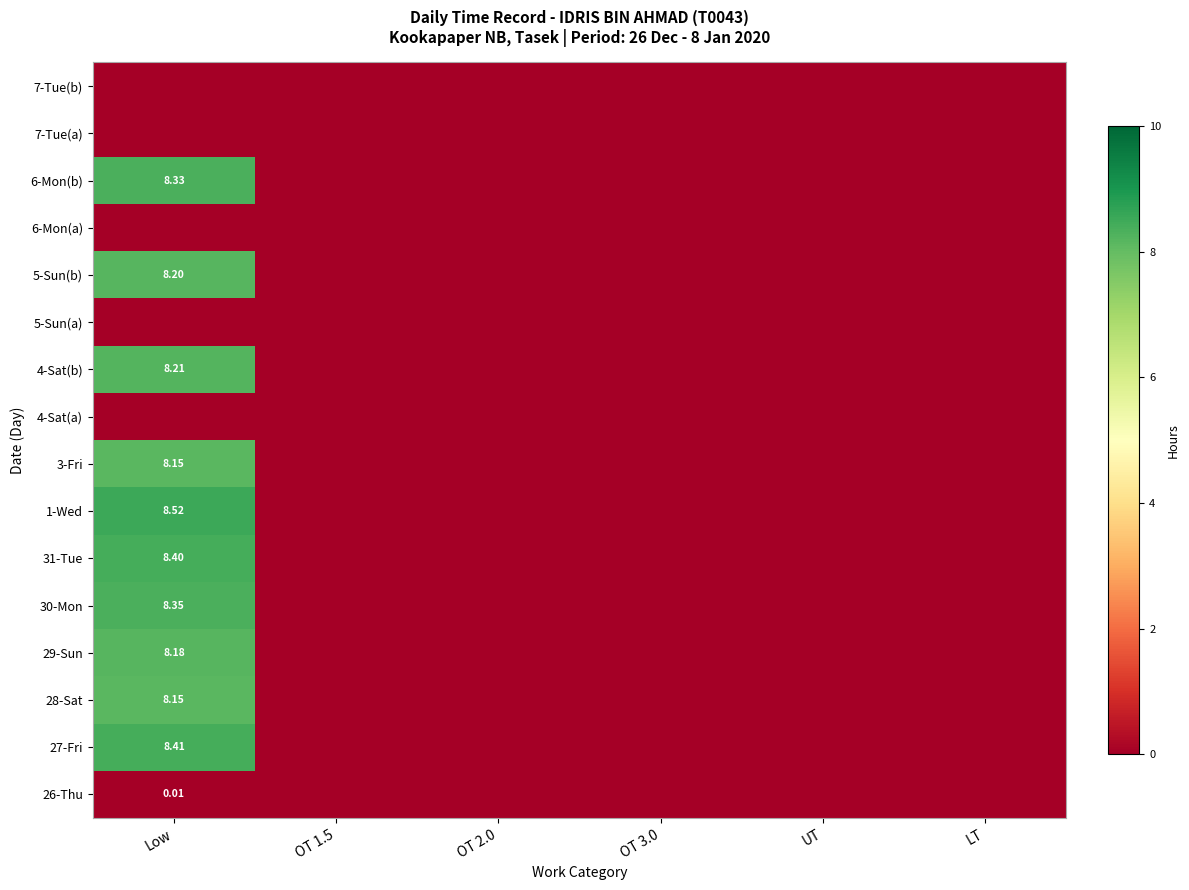

Which has a higher value, OT 3.0 or Low?

Low